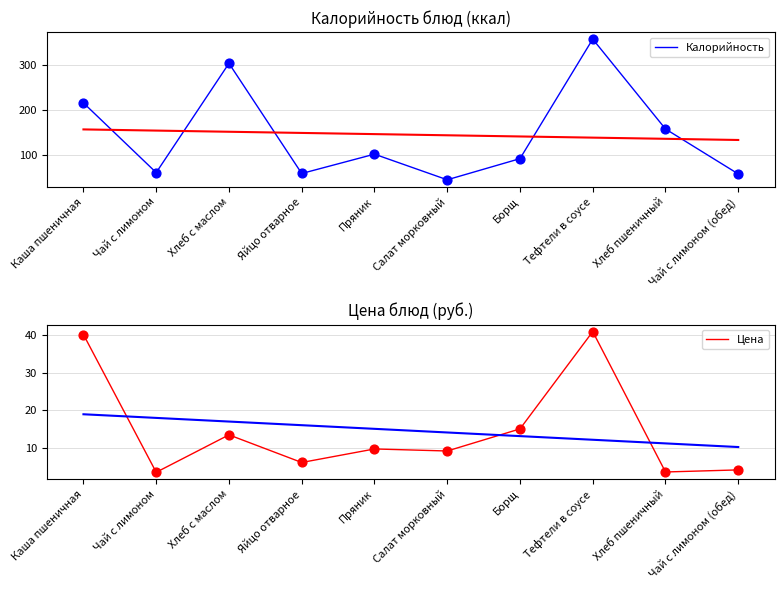

Is the value of Цена at Хлеб с маслом greater than the value of Калорийность at Хлеб с маслом?

No